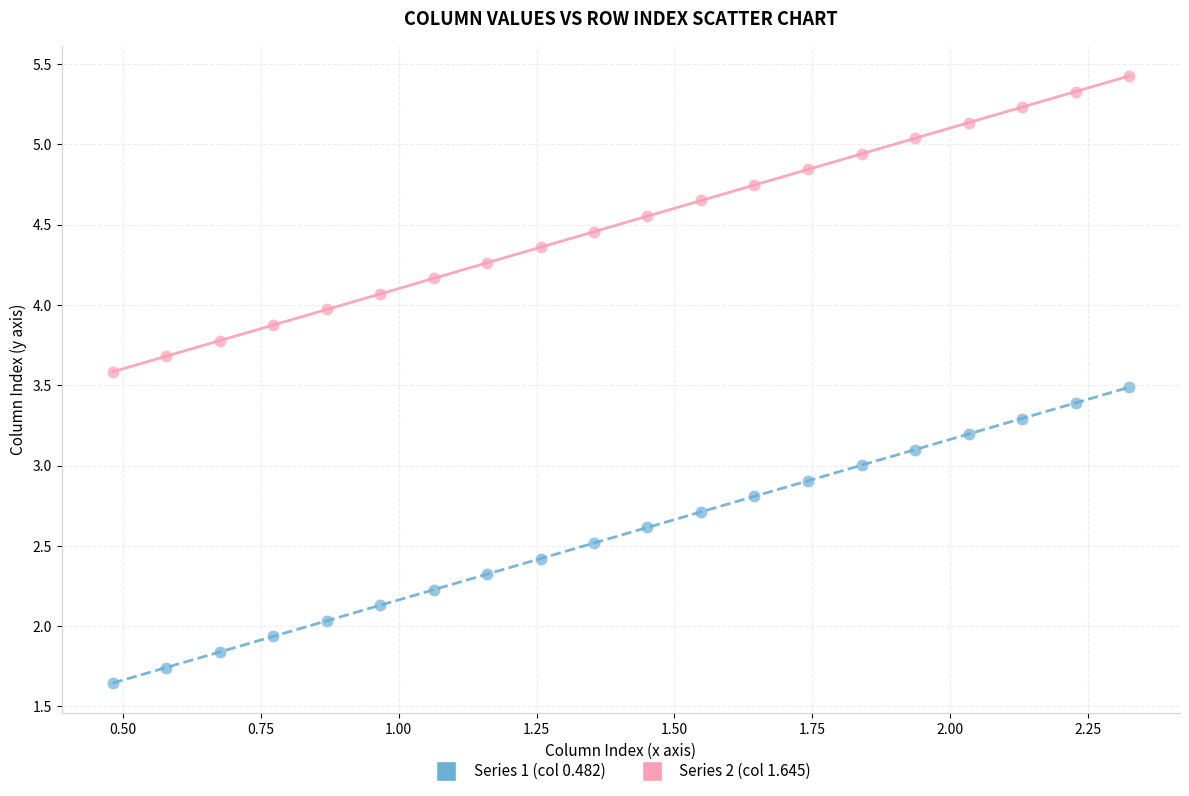

What is the X range (max minus min) for the scatter plot?

1.8